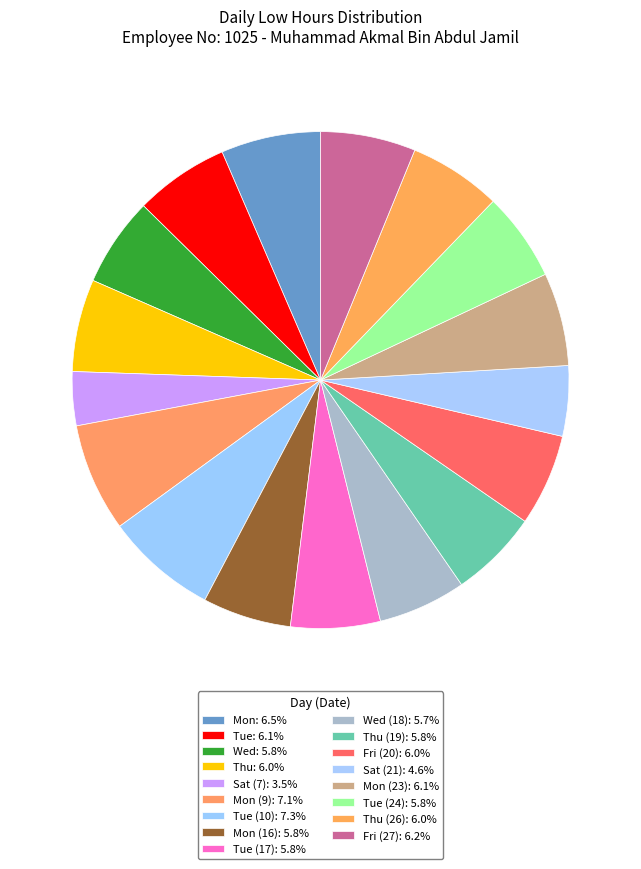

Which slice is the largest?

Tue (10)